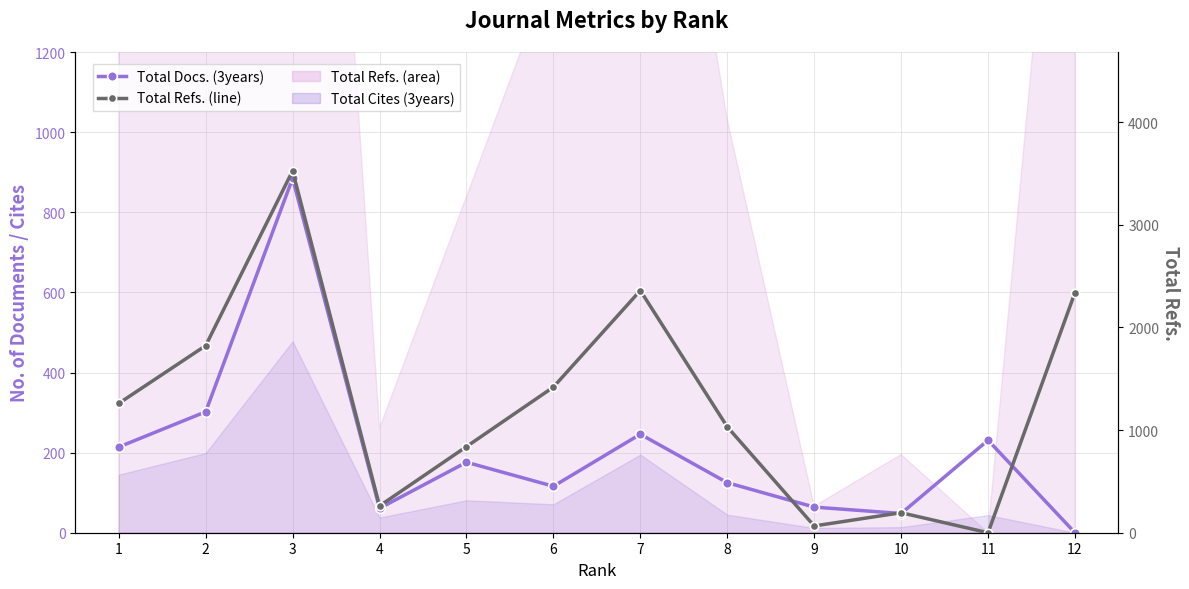

How many values in Total Refs. are above zero?

11